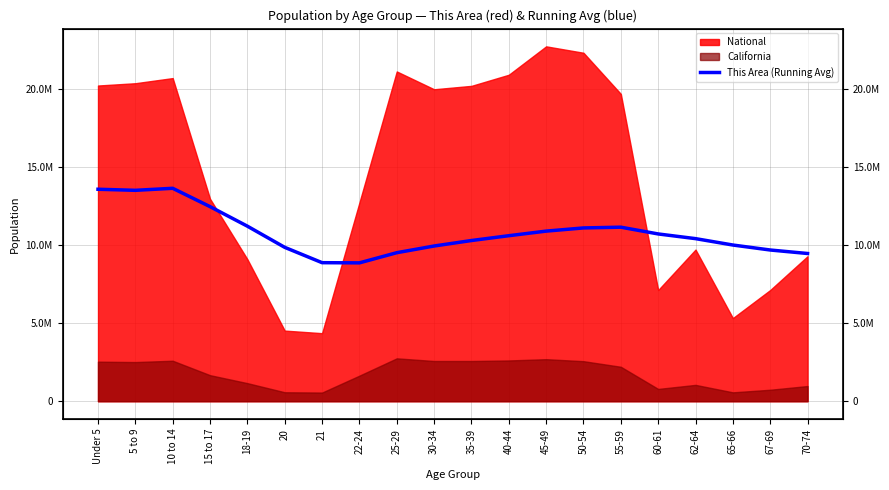

At which label does the data first exceed 10591405?

Under 5